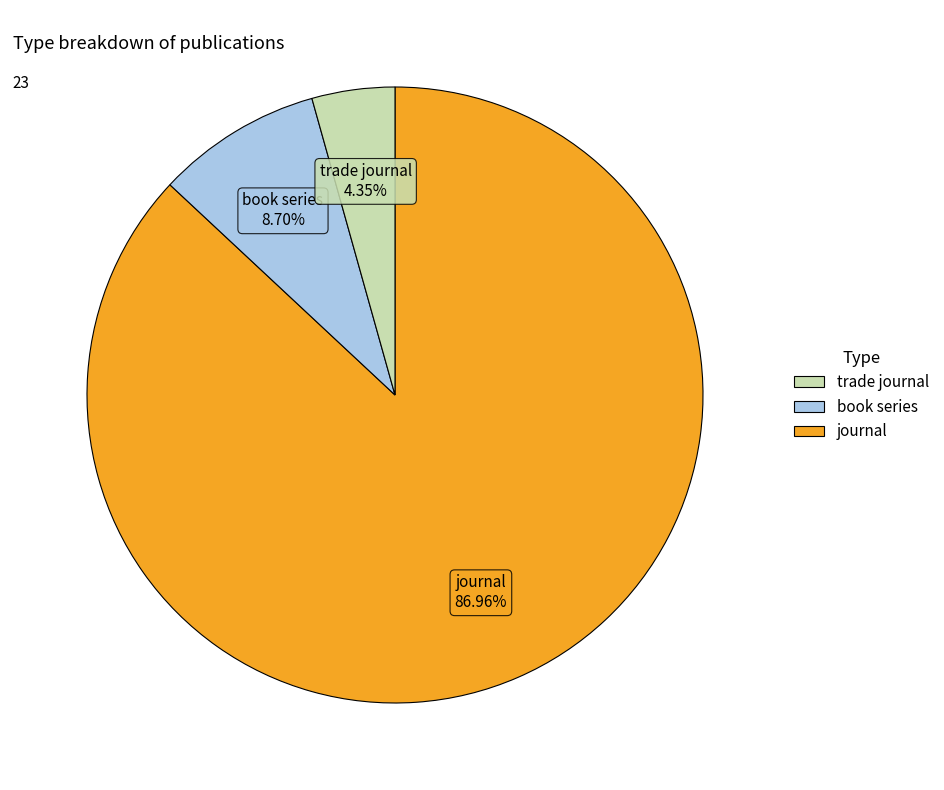

Is there a majority slice in this chart?

Yes